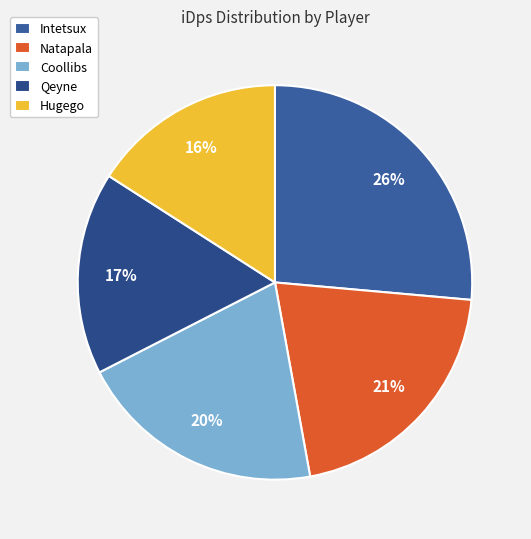

Does Hugego account for over 50% of the chart?

No